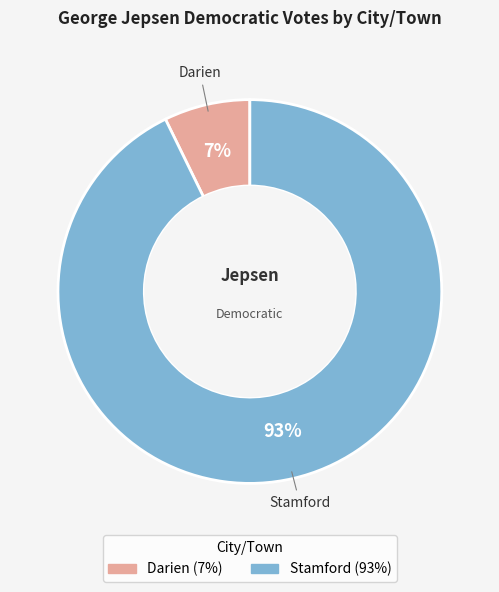

True or false: Darien accounts for 20% of the total.

False